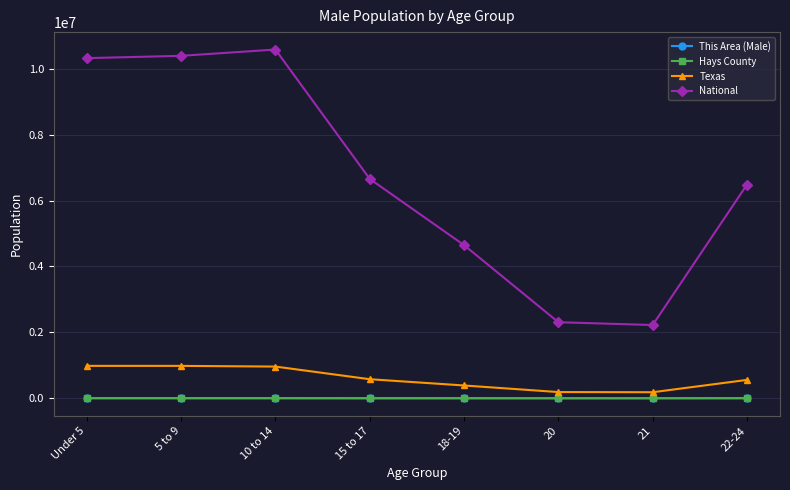

True or false: This Area (Male) and Texas cross at least once.

False